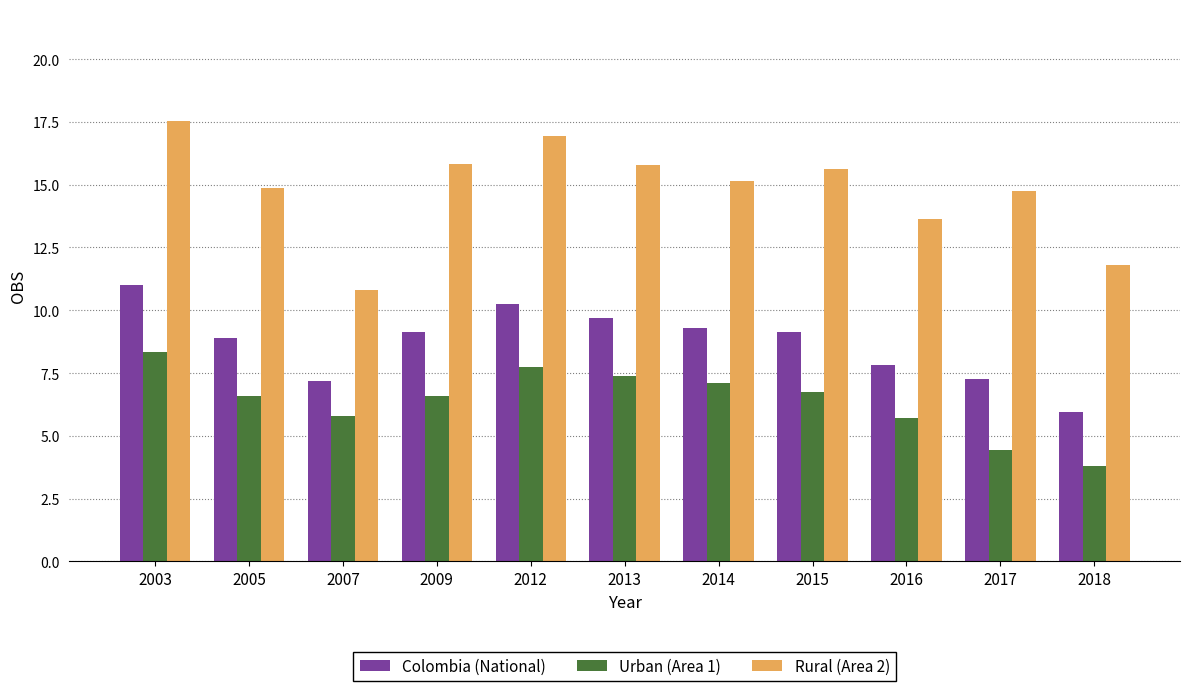

The value of Colombia (National) at 2018 is 9.4. True or false?

False